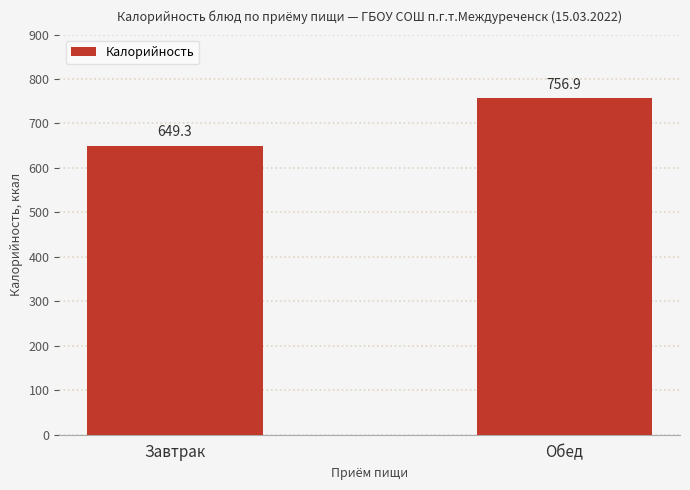

What is the average value?

703.1